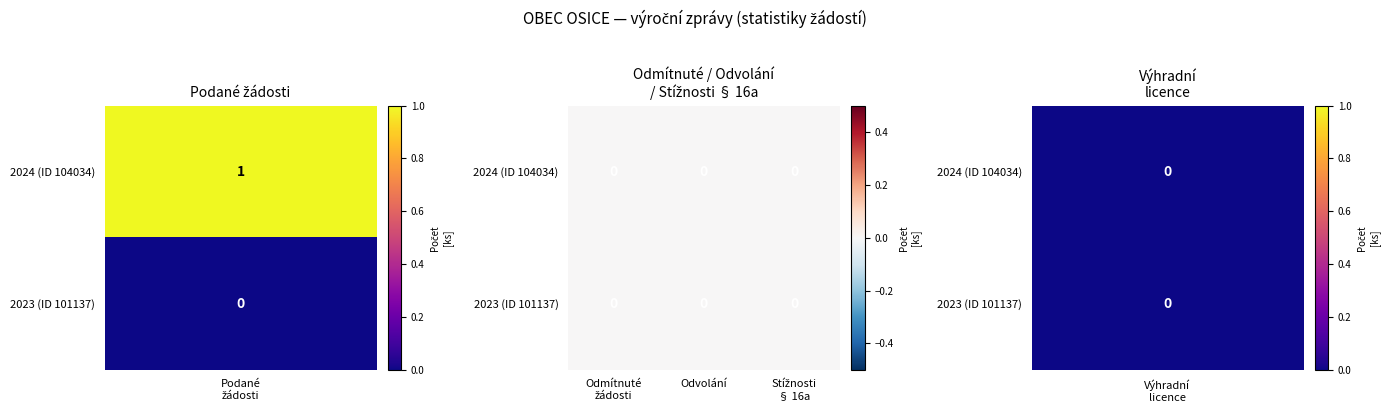

How many values in Počet podaných žádostí o informace are above zero?

1